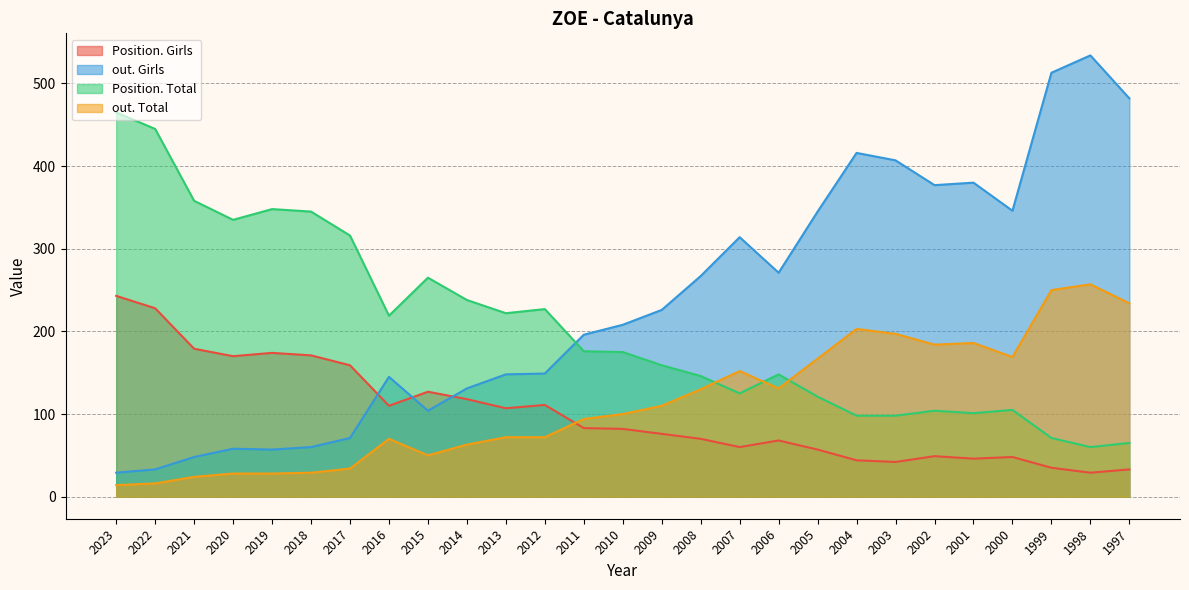

At how many categories does at least one series exceed 323?

15